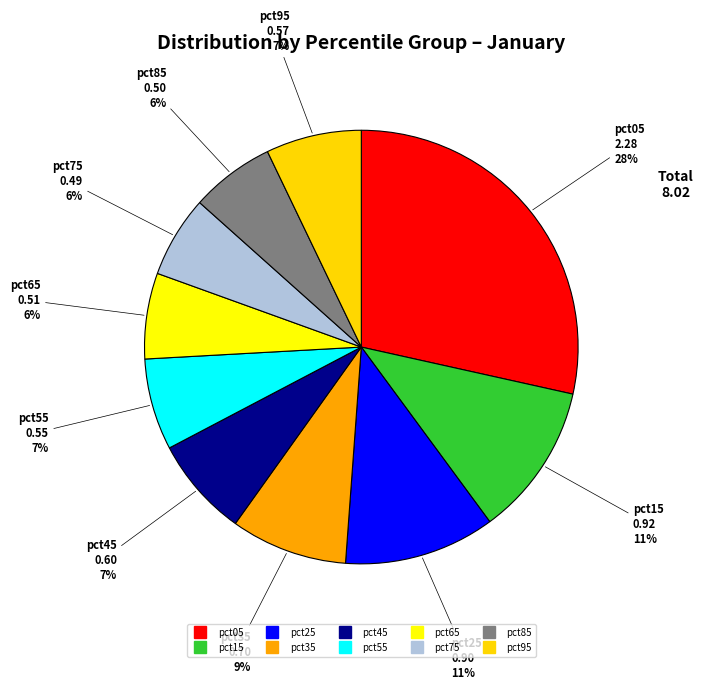

Count the number of slices in the pie.

10